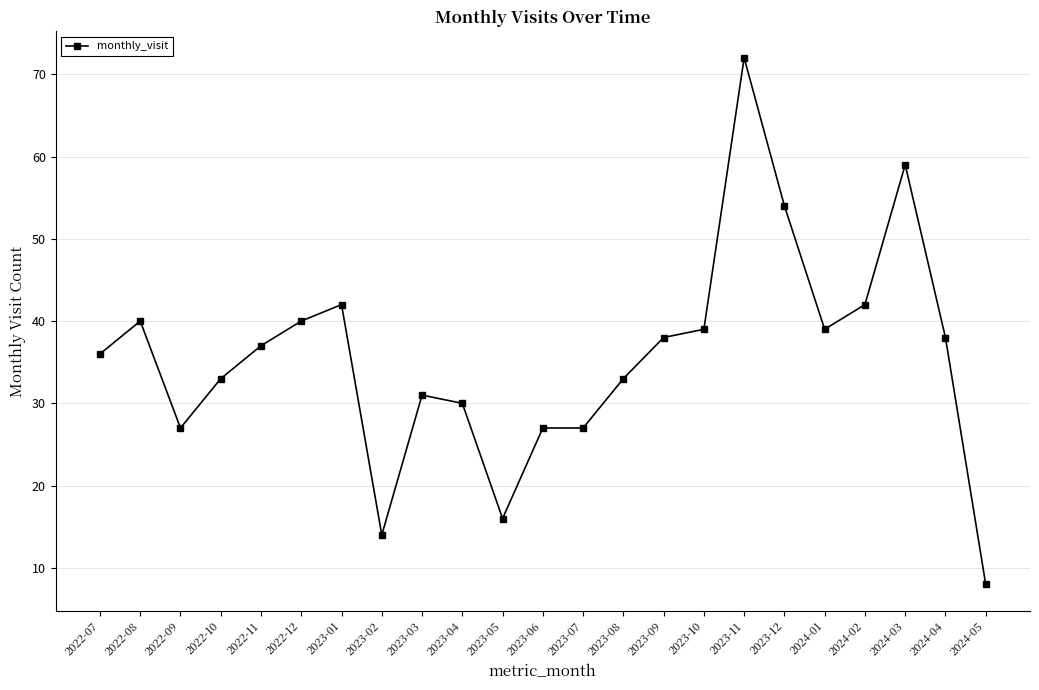

Where is the first local minimum?

2022-09